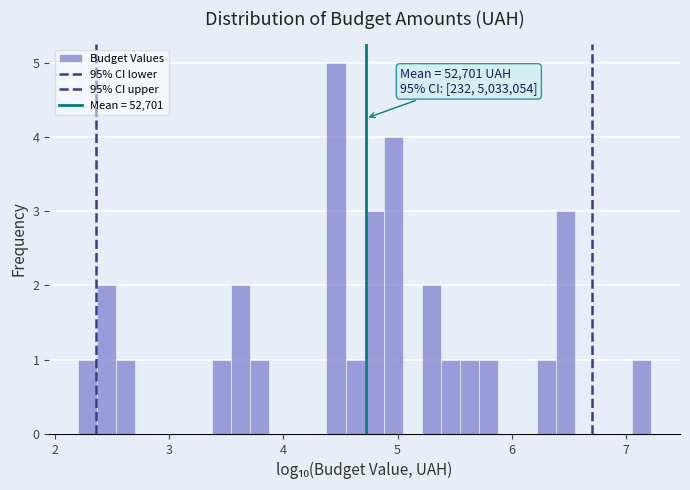

Read against the x-axis, roughly where is the centre of the tallest bar?

4.5